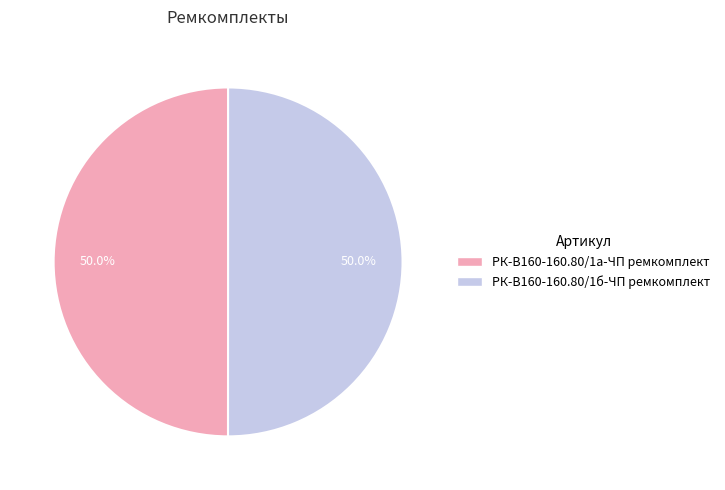

What is the ratio of the value at РК-В160-160.80/1а-ЧП ремкомплект to the value at РК-В160-160.80/1б-ЧП ремкомплект?

1.0